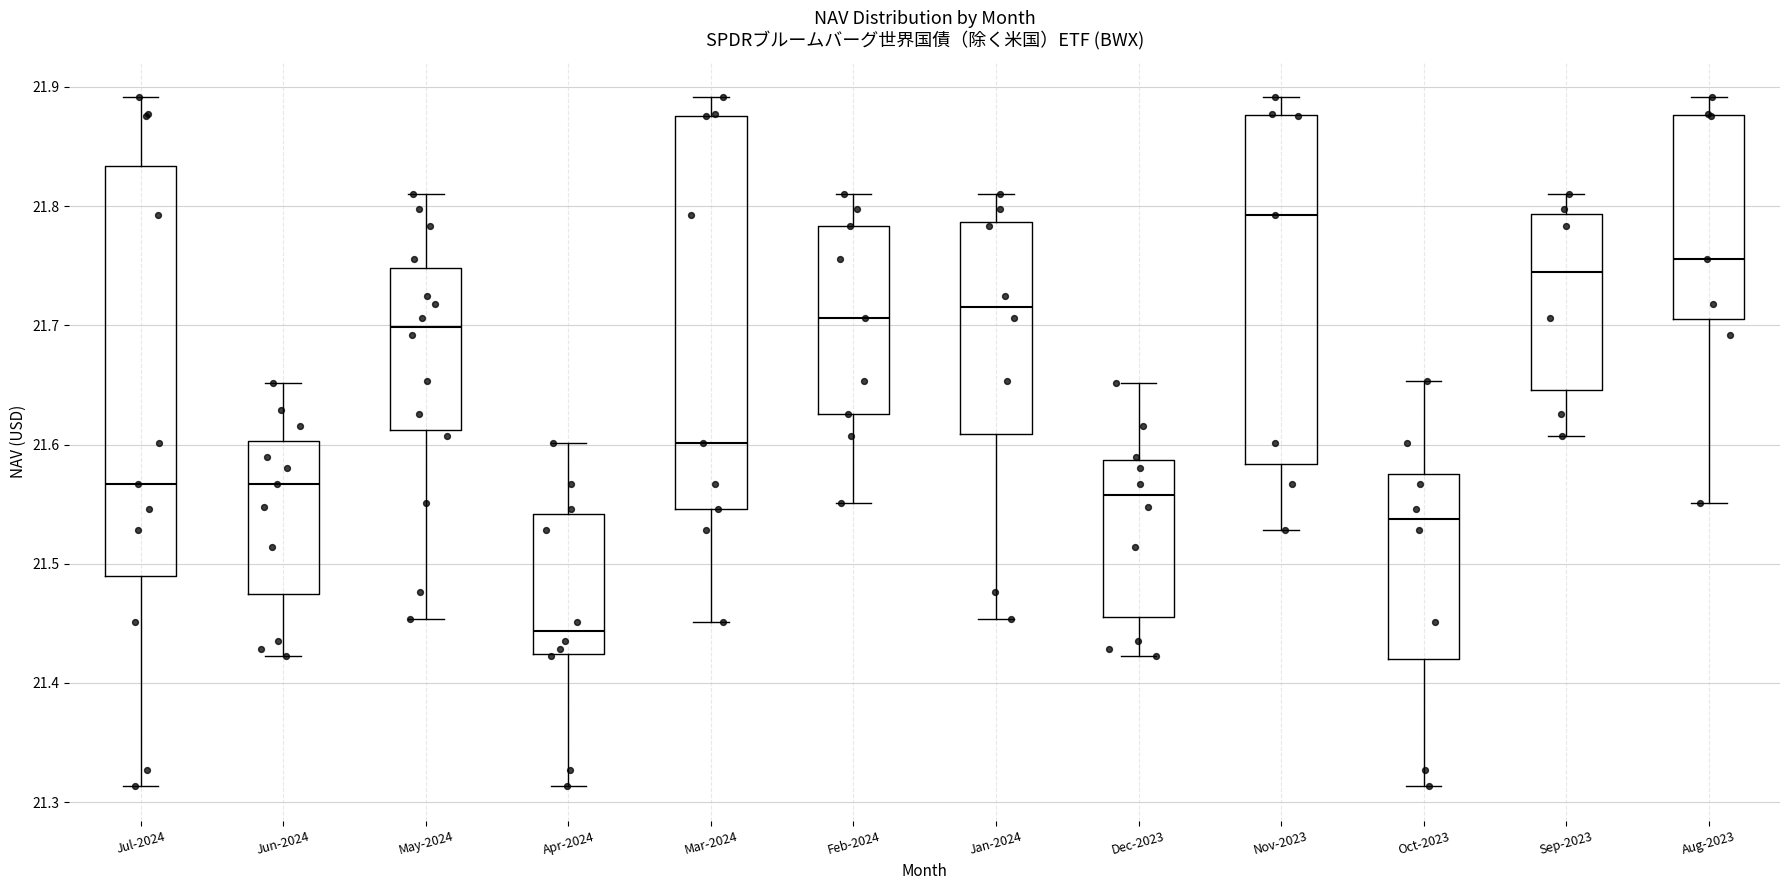

Comparing the boxes themselves (not the whiskers), which one is the tallest?

Jul-2024